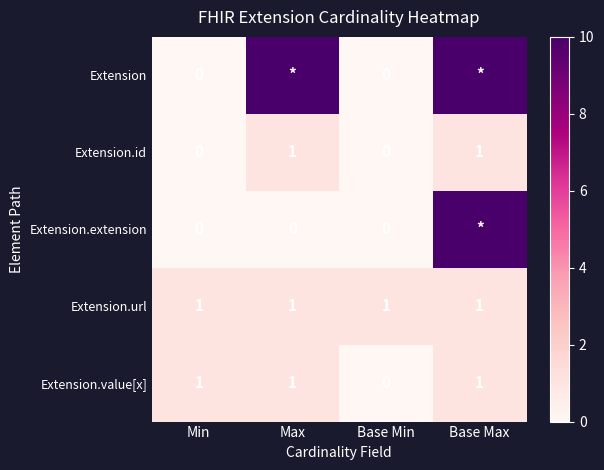

What is the sum of all Extension.value[x] values?

3